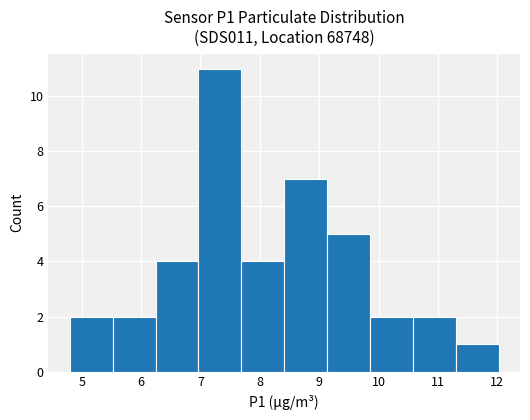

Which range on the x-axis has the tallest bar?

7.0 to 7.7